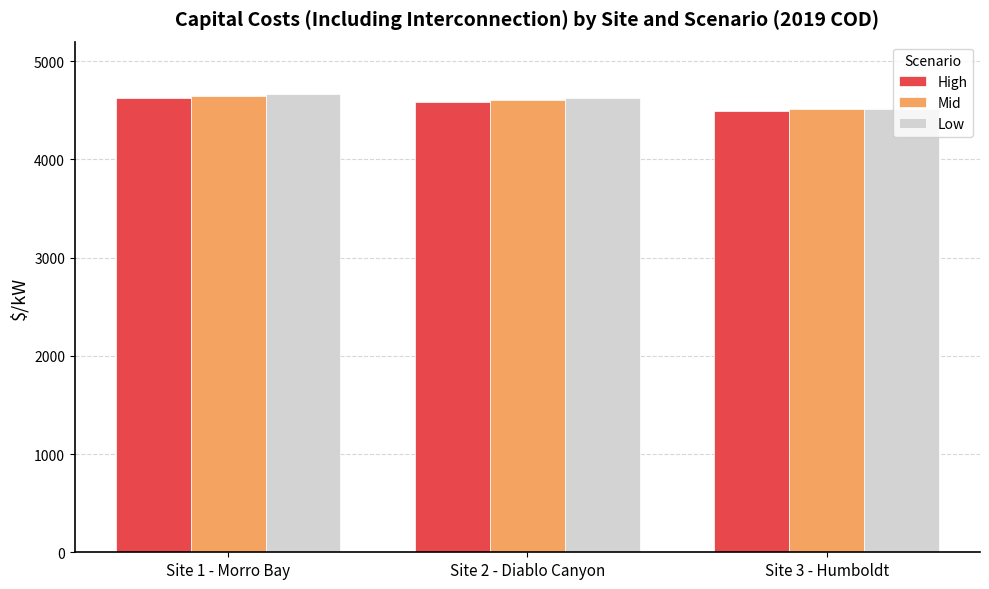

What is the sum of all Low values?

13809.2